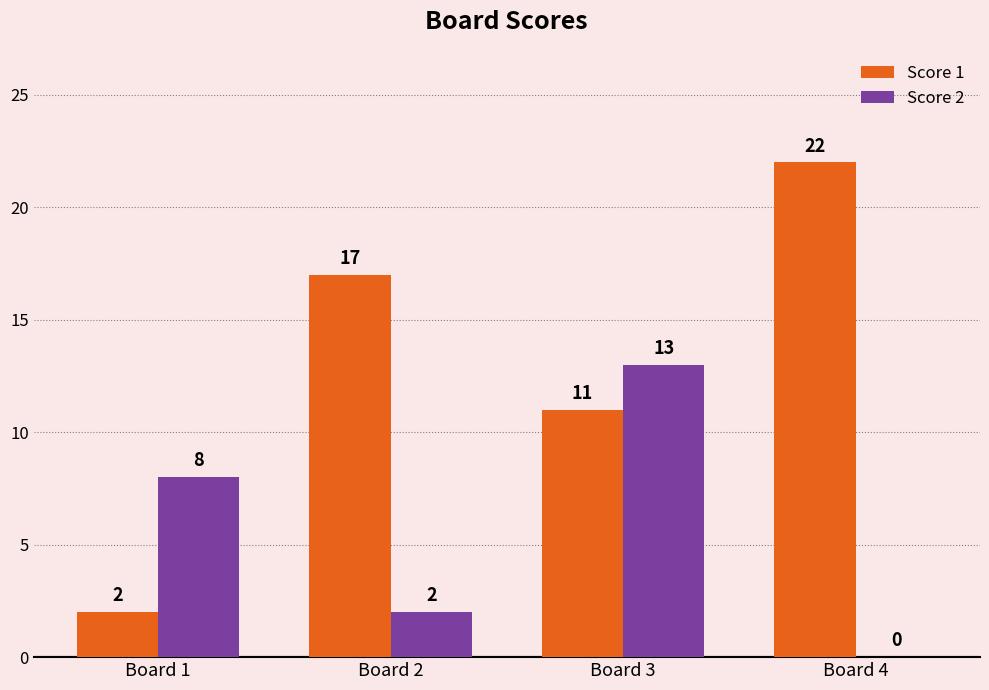

Is the value of Score 2 at Board 3 greater than the value of Score 1 at Board 2?

No